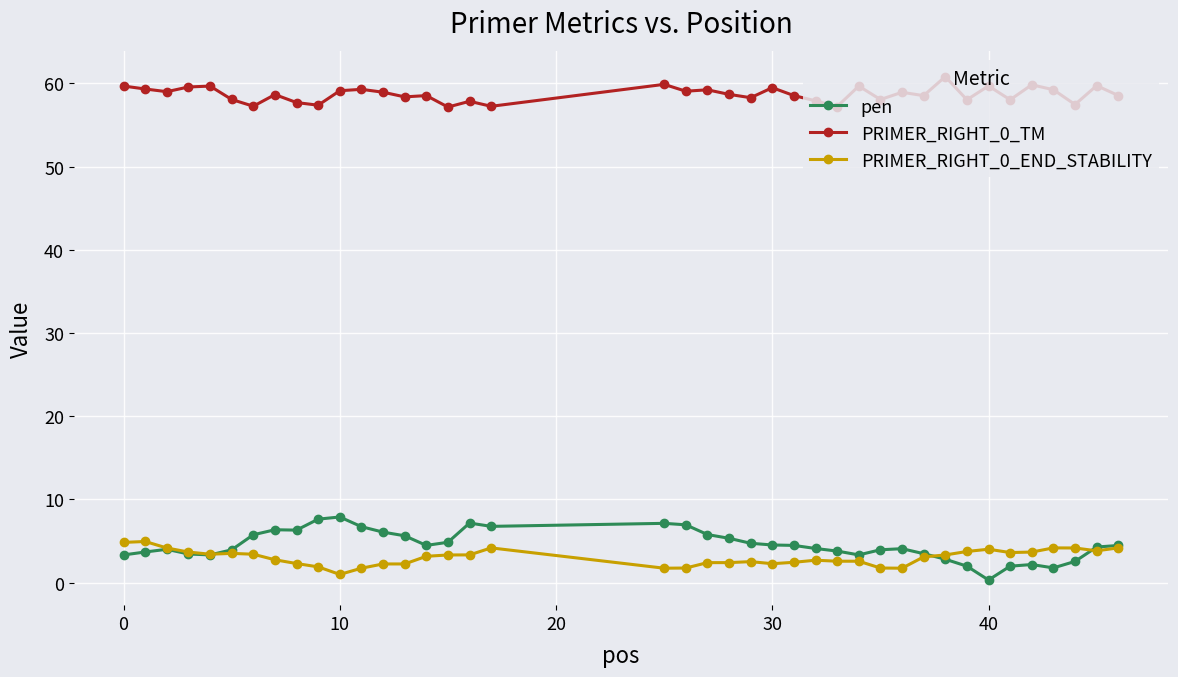

What is the value of the PRIMER_RIGHT_0_END_STABILITY point at the 19th from the left?

1.7